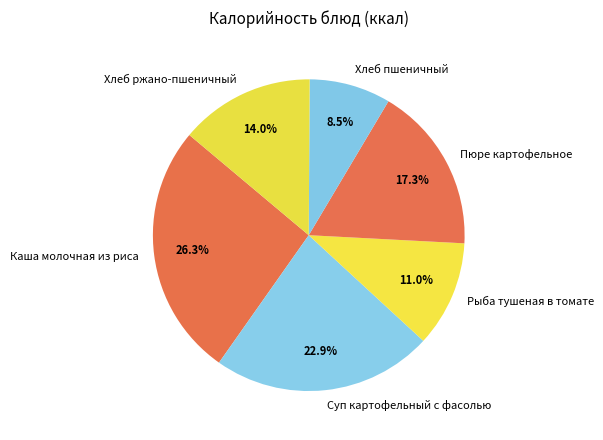

Does any single category account for the majority?

No